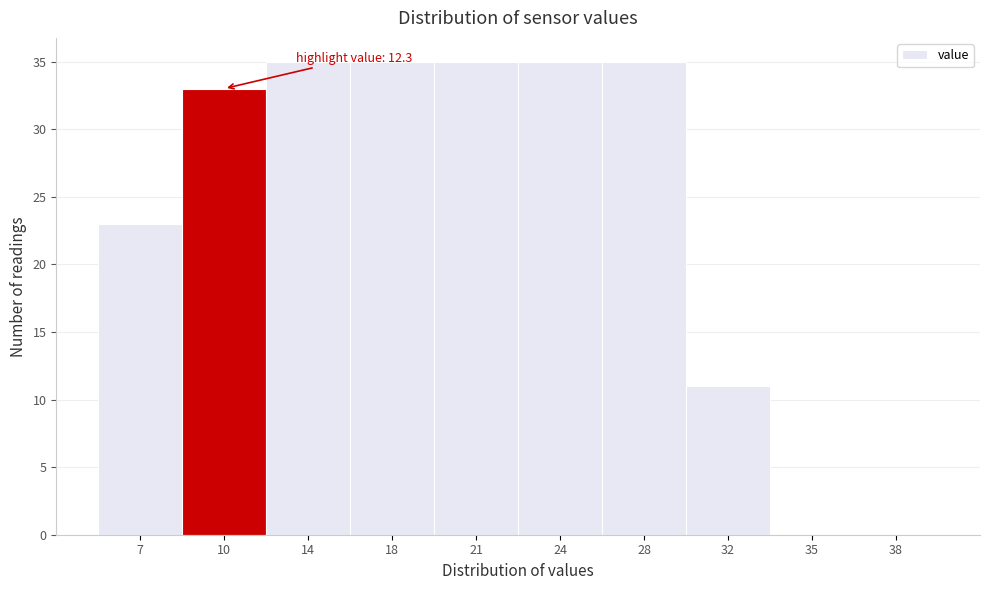

Reading right to left, transcribe all the data shown in this chart.

38=0	35=0	32=11	28=35	24=35	21=35	18=35	14=35	10=33	7=23